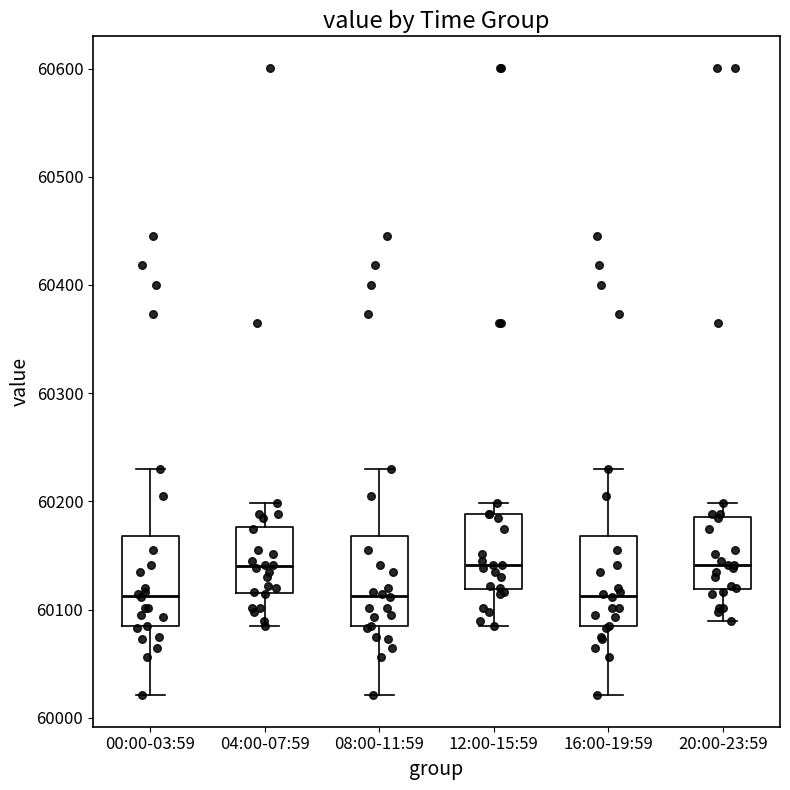

Reading left to right, transcribe this box plot: for each box, give where its median line is, the range the box spans, and where its two whiskers end, as read against the y-axis. The values are not printed on the chart, so give them approximately, as read against the axis.

00:00-03:59: median 60110, box 60080 to 60170, whiskers 60020 to 60230
04:00-07:59: median 60140, box 60120 to 60180, whiskers 60090 to 60200
08:00-11:59: median 60110, box 60080 to 60170, whiskers 60020 to 60230
12:00-15:59: median 60140, box 60120 to 60190, whiskers 60090 to 60200
16:00-19:59: median 60110, box 60080 to 60170, whiskers 60020 to 60230
20:00-23:59: median 60140, box 60120 to 60190, whiskers 60090 to 60200